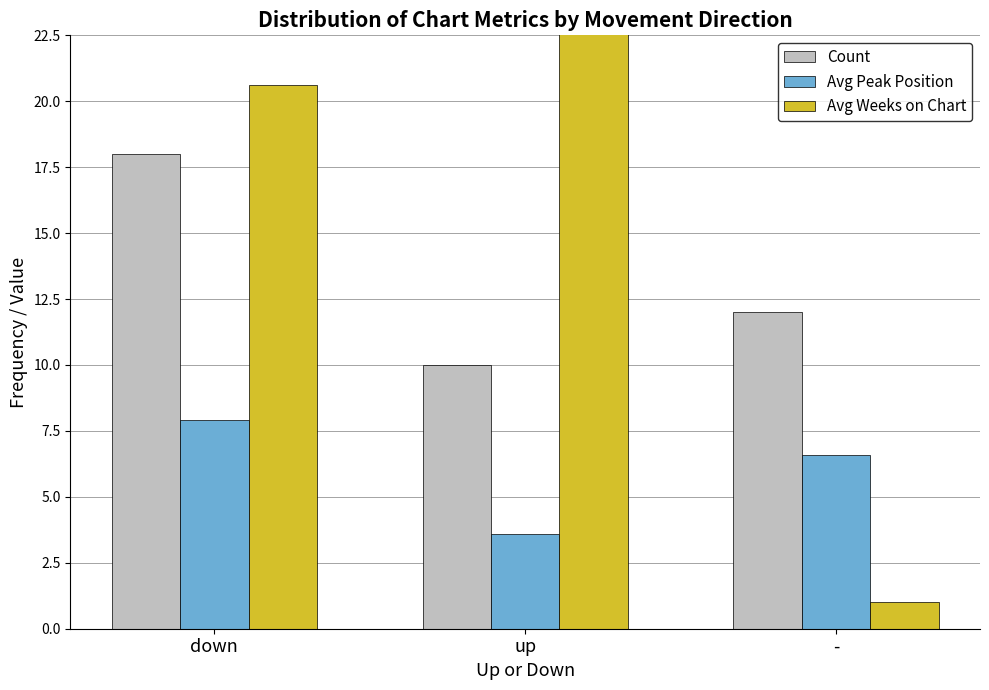

Are the bars horizontal?

No